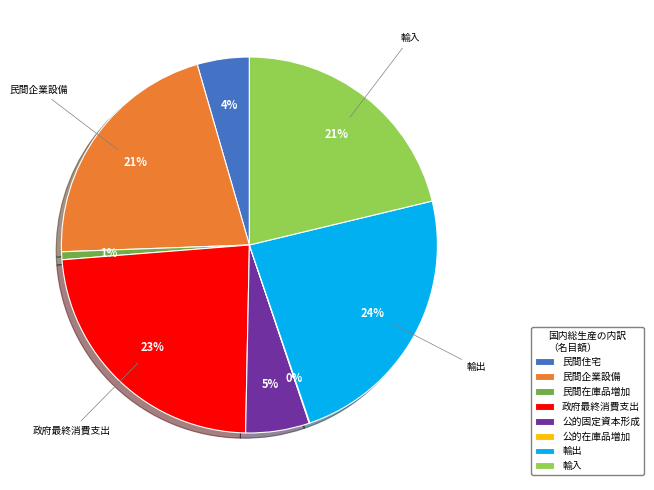

Is there any slice that represents more than half of the pie?

No